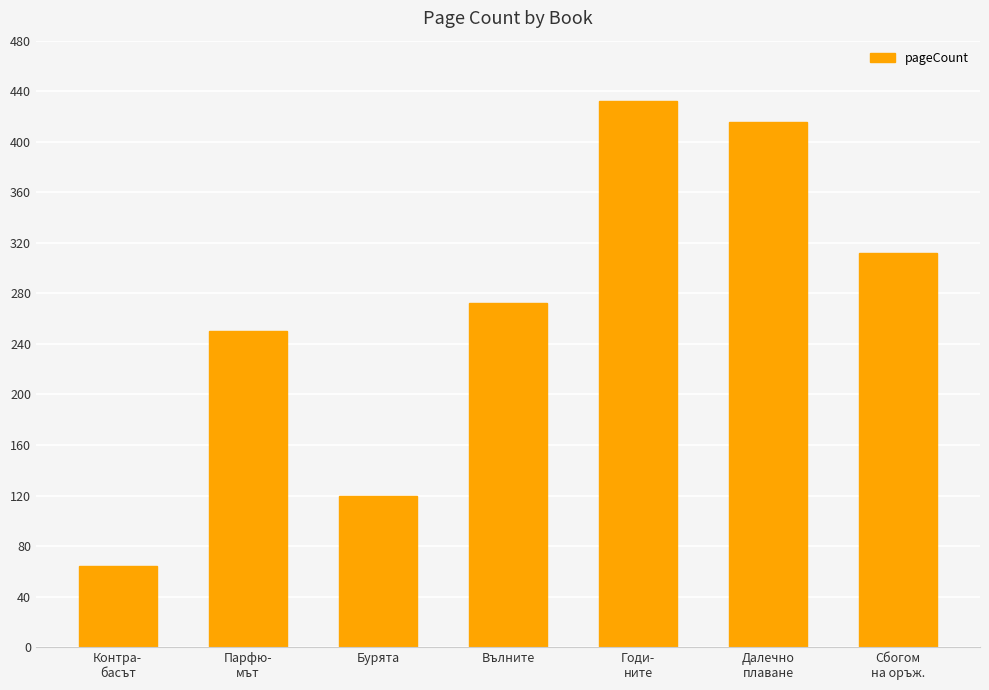

The value at Вълните is 130. True or false?

False